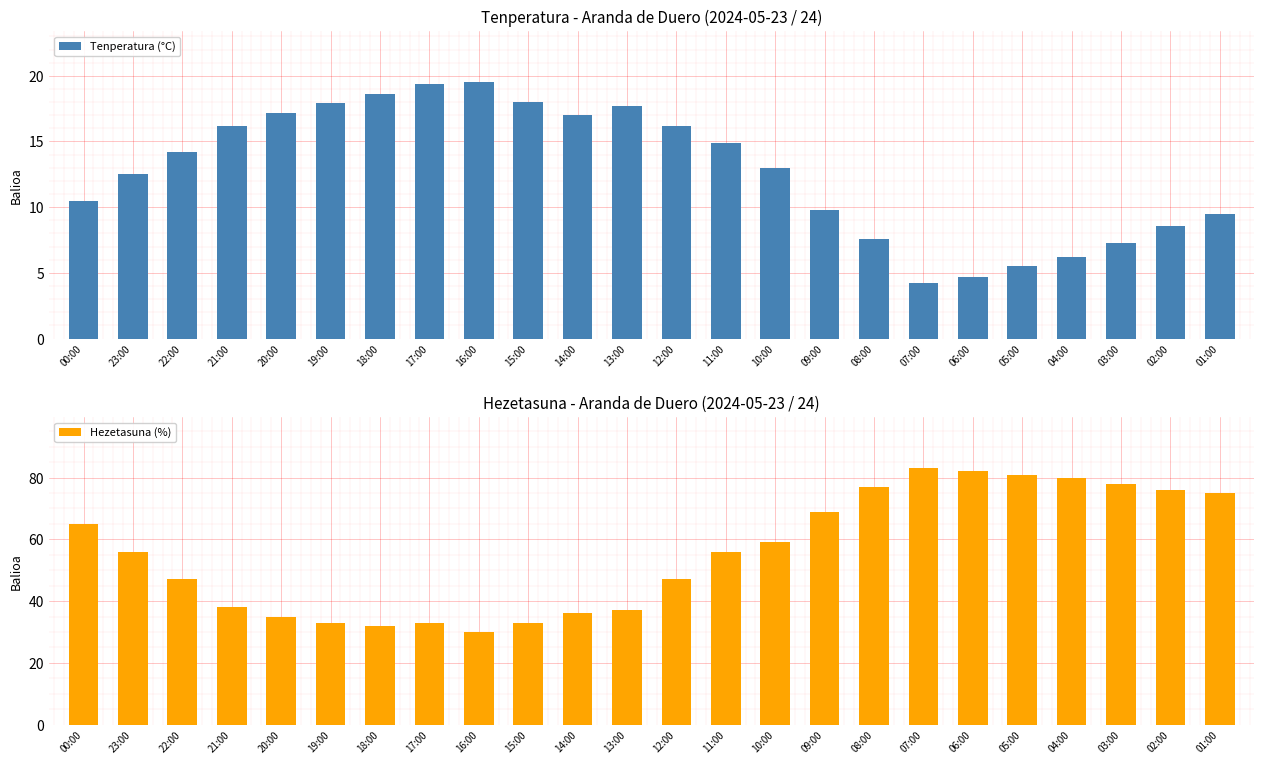

Which series changed the most between 22:00 and 01:00?

Hezetasuna (%)